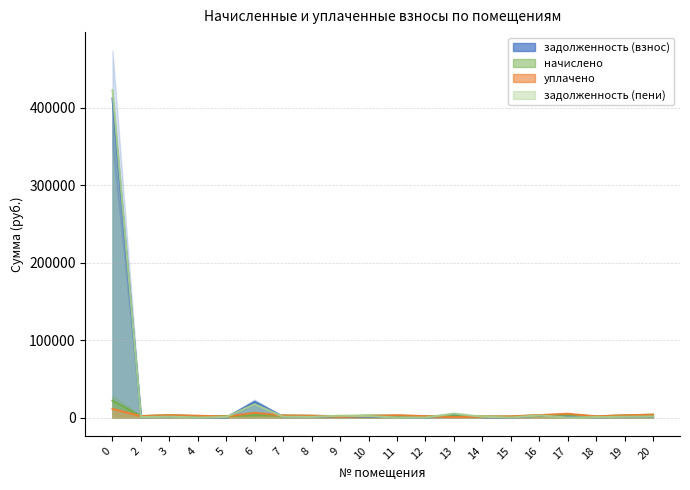

Rank the categories by уплачено value from highest to lowest.

0, 6, 17, 20, 3, 11, 16, 19, 7, 4, 8, 2, 10, 12, 18, 15, 5, 9, 14, 13